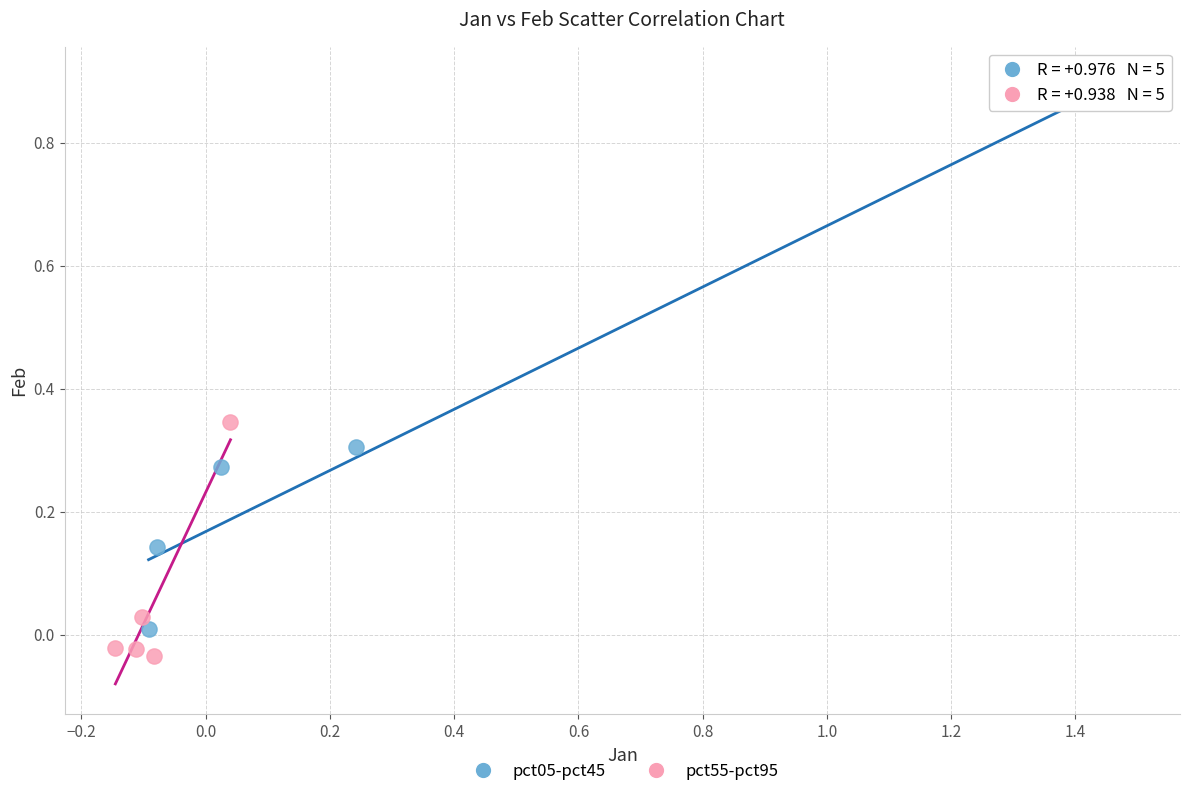

Which series reaches the minimum Y coordinate?

pct55-pct95